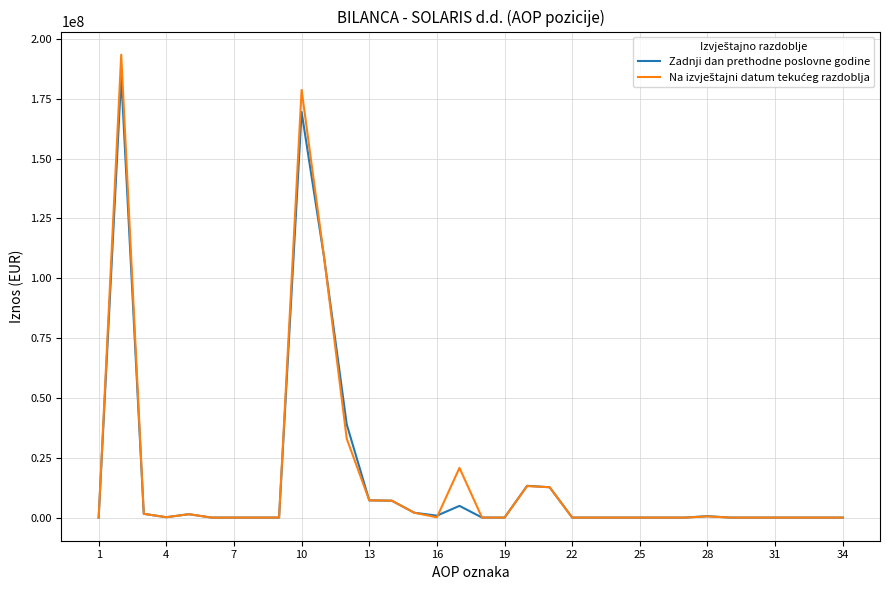

Count the number of categories in the chart.

34